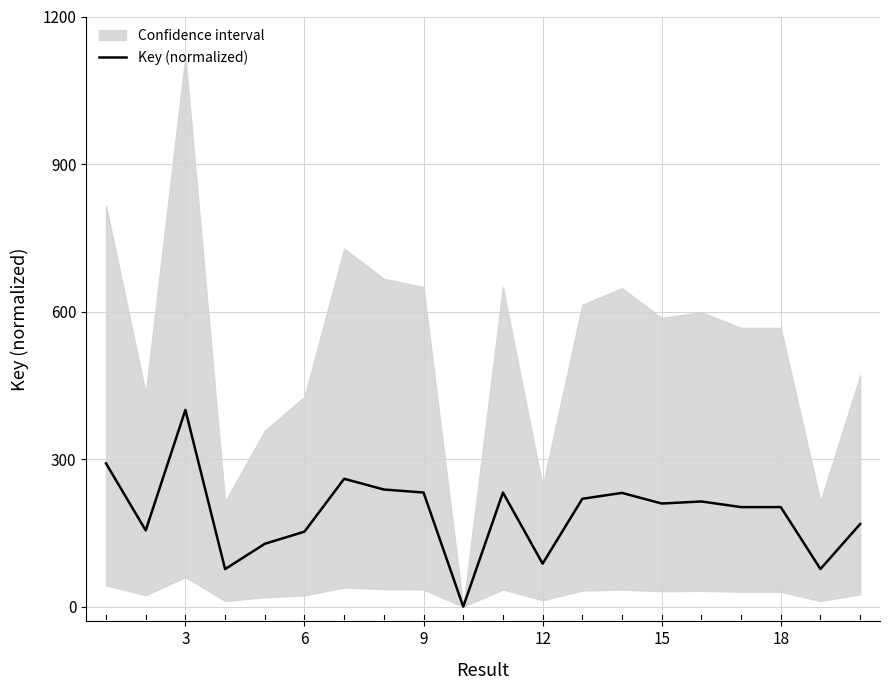

How many points are lower than both their immediate neighbors (excluding endpoints)?

6